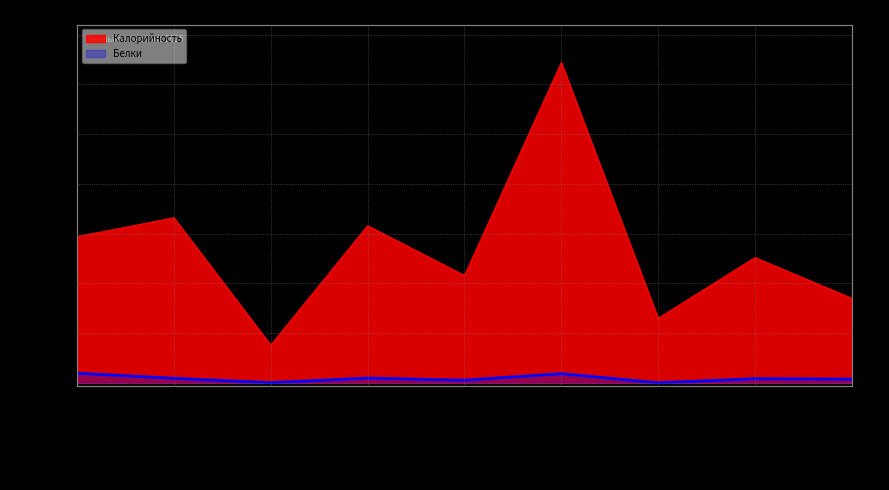

At which category does Калорийность reach its first local peak?

Каша гречневая